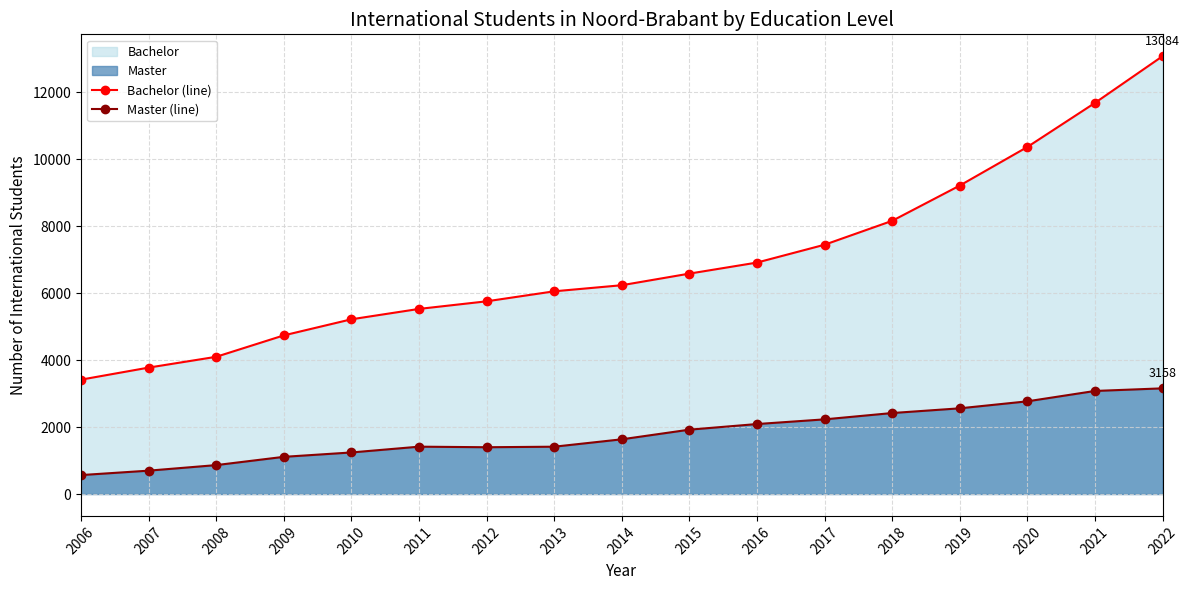

Reading left to right, extract all data points from this chart.

Bachelor (line): 3418	3778	4101	4741	5222	5532	5759	6058	6240	6587	6917	7450	8164	9218	10371	11688	13084
Master (line): 566	698	864	1111	1242	1415	1398	1414	1635	1923	2091	2231	2420	2561	2770	3080	3158